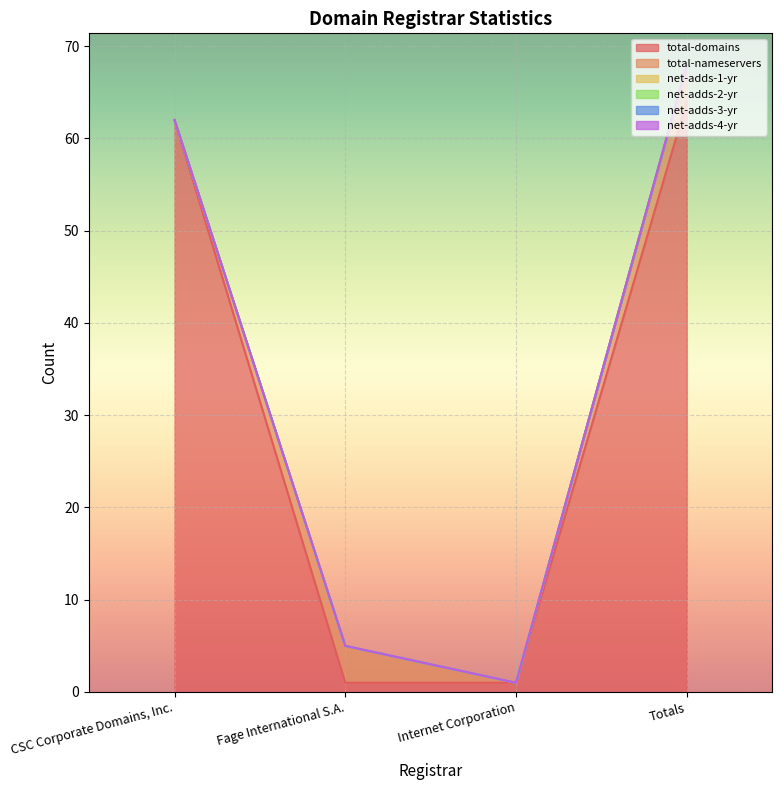

The net-adds-2-yr series shows 0 at Fage International S.A.. True or false?

True